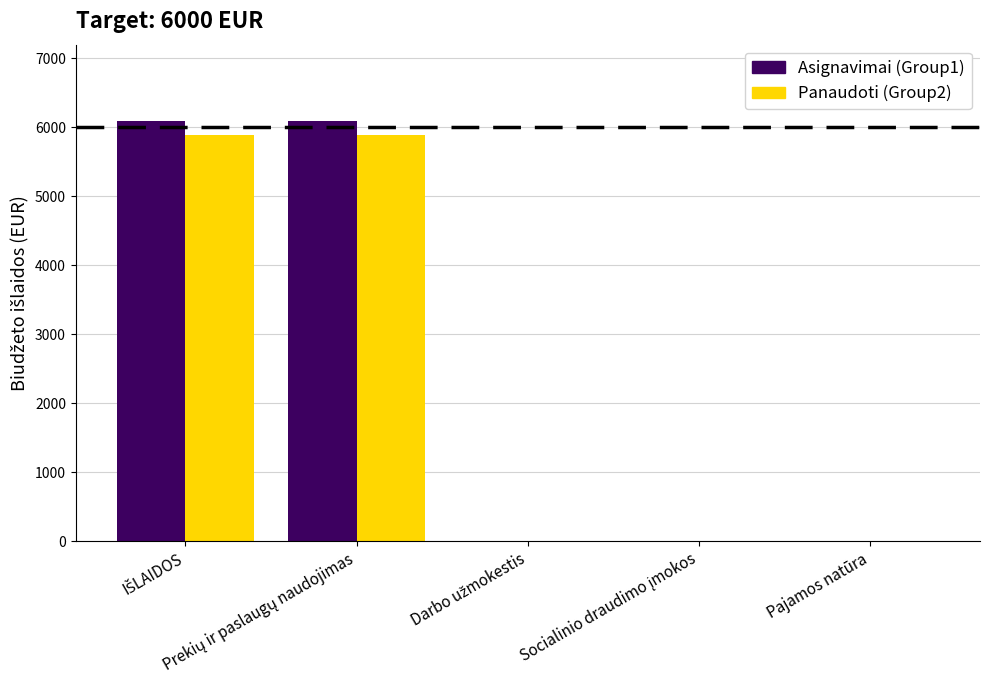

What is the greatest value displayed?

6100